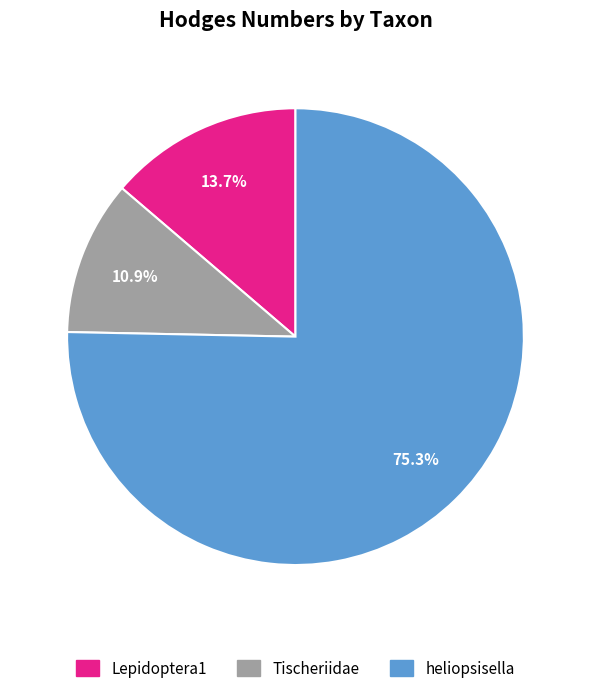

Count the number of slices in the pie.

3